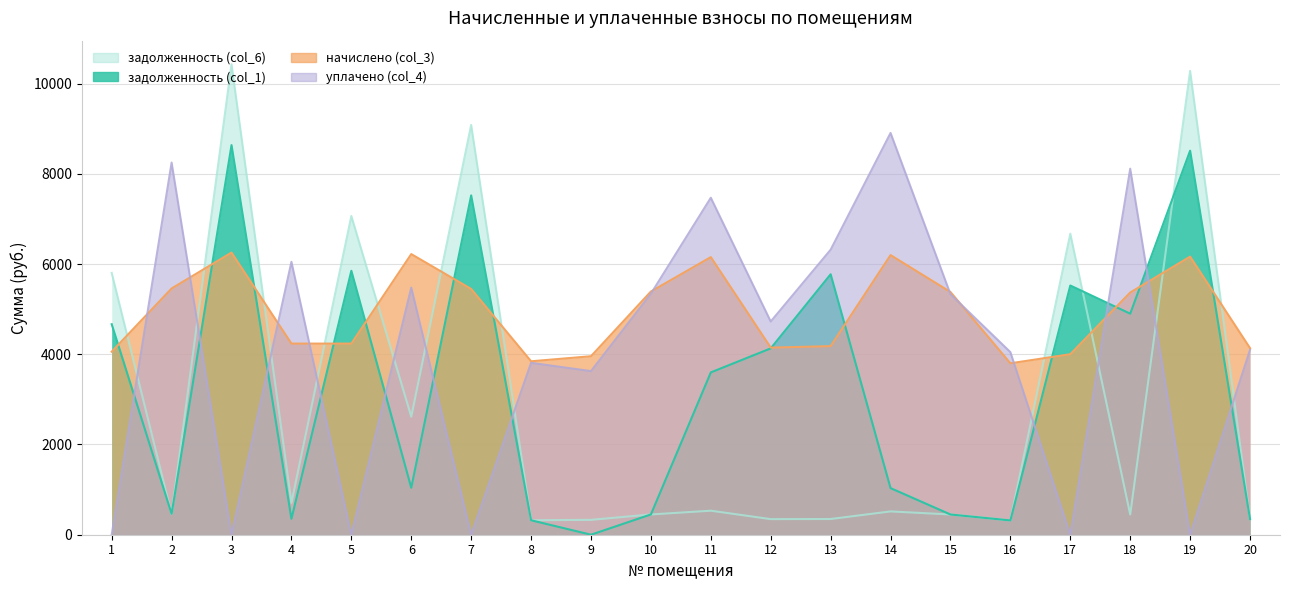

List the series in order of their peak value, highest first.

задолженность (col_6), уплачено (col_4), задолженность (col_1), начислено (col_3)